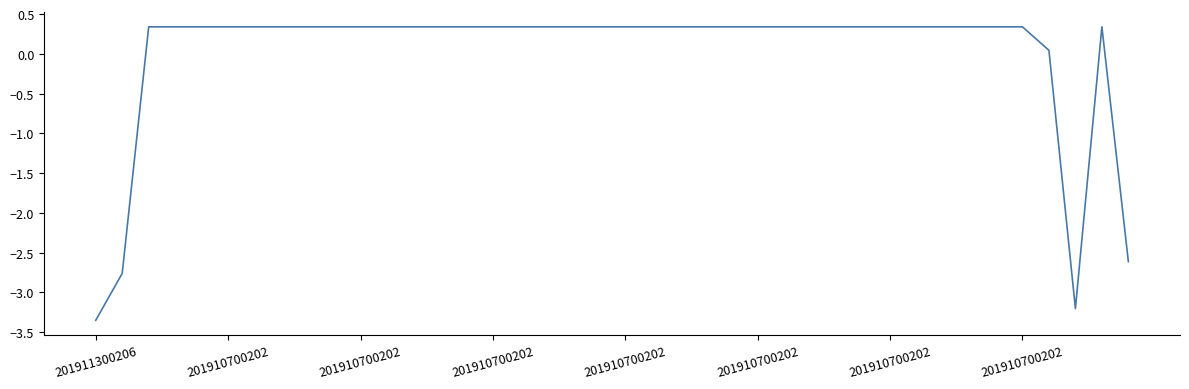

What is the difference between the maximum and minimum values?

3.7